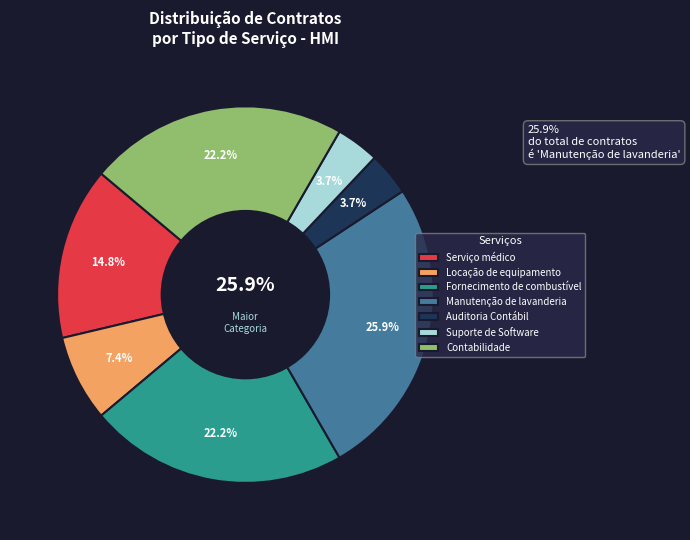

Combined, what portion of the pie is Contabilidade and Serviço médico?

37.0%